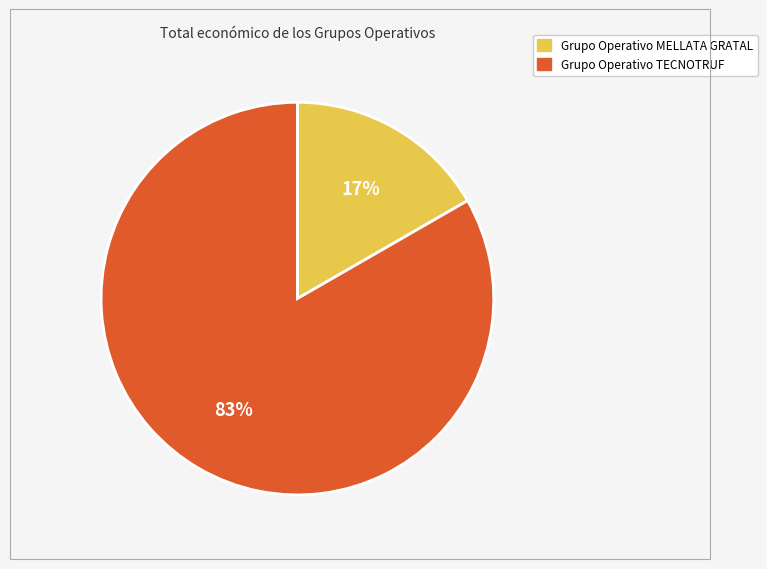

True or false: Grupo Operativo MELLATA GRATAL accounts for 8% of the total.

False